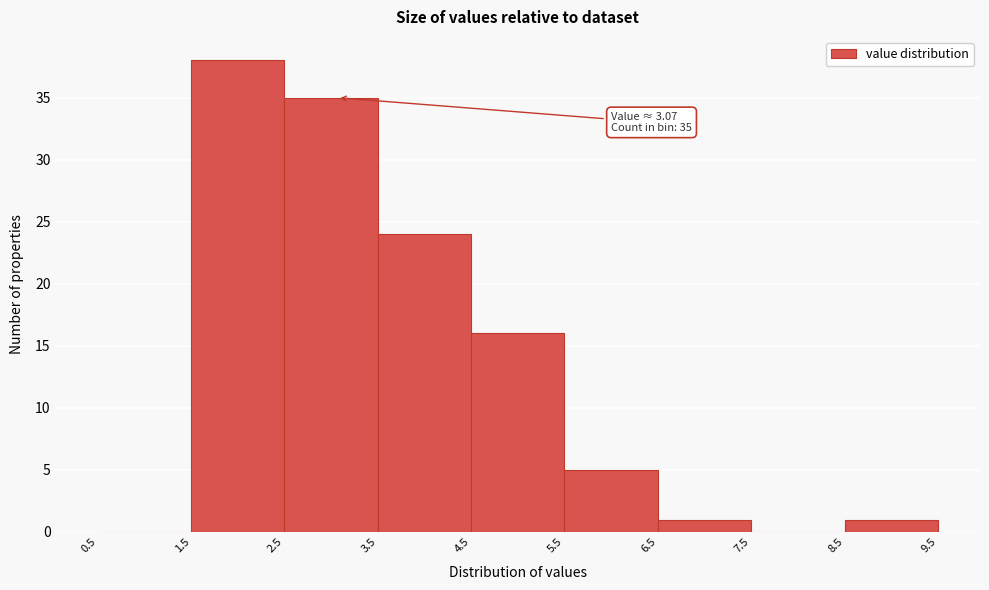

Over which range of the x-axis is the bar tallest?

1.5 to 2.5